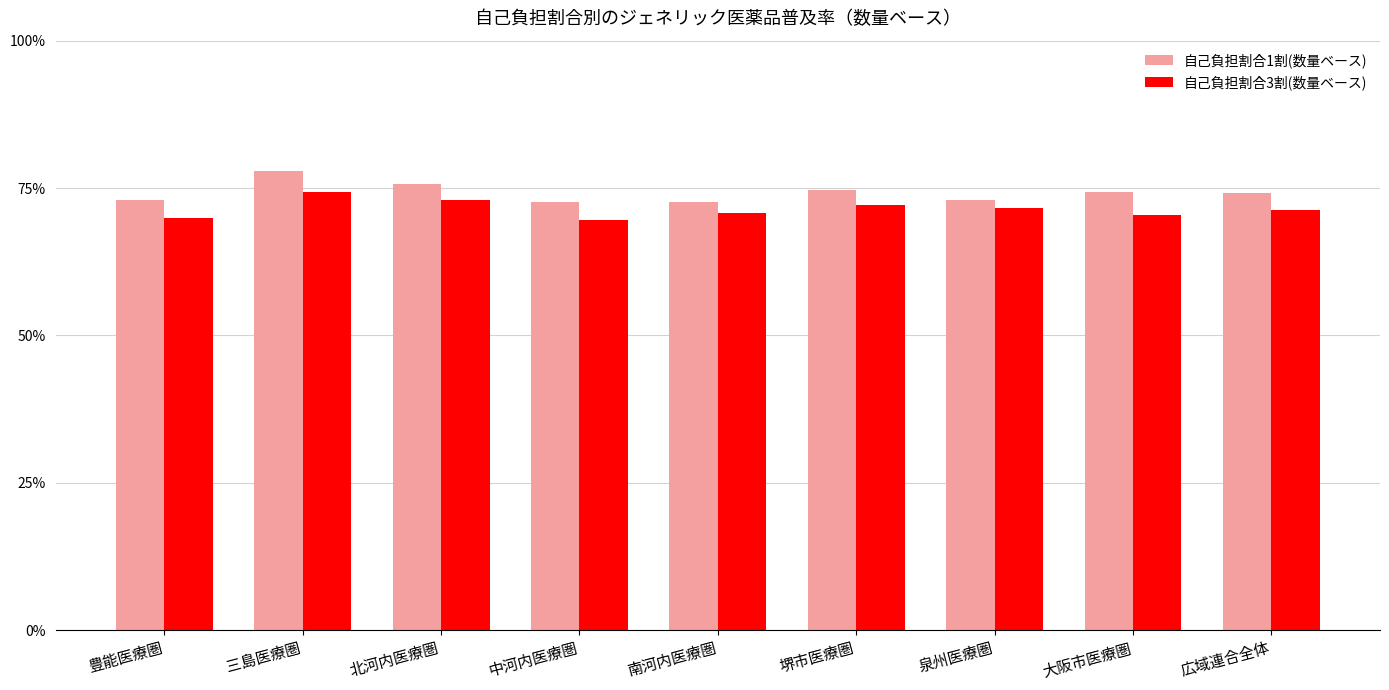

What is the sum of all 自己負担割合3割(数量ベース) values?

6.4